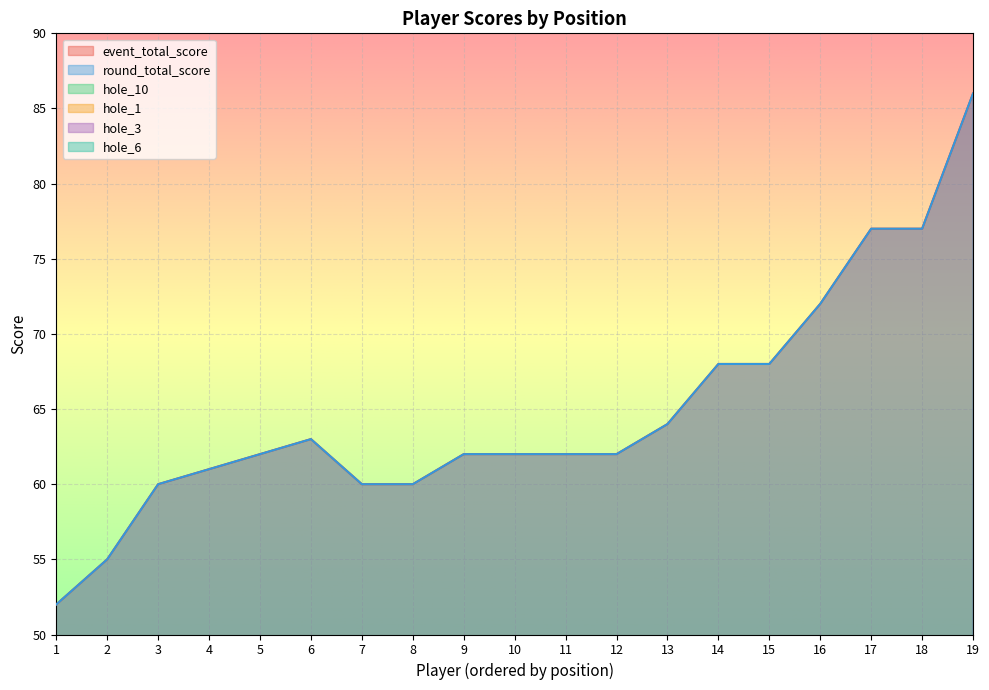

What is the approximate value of hole_1 at 9?

3